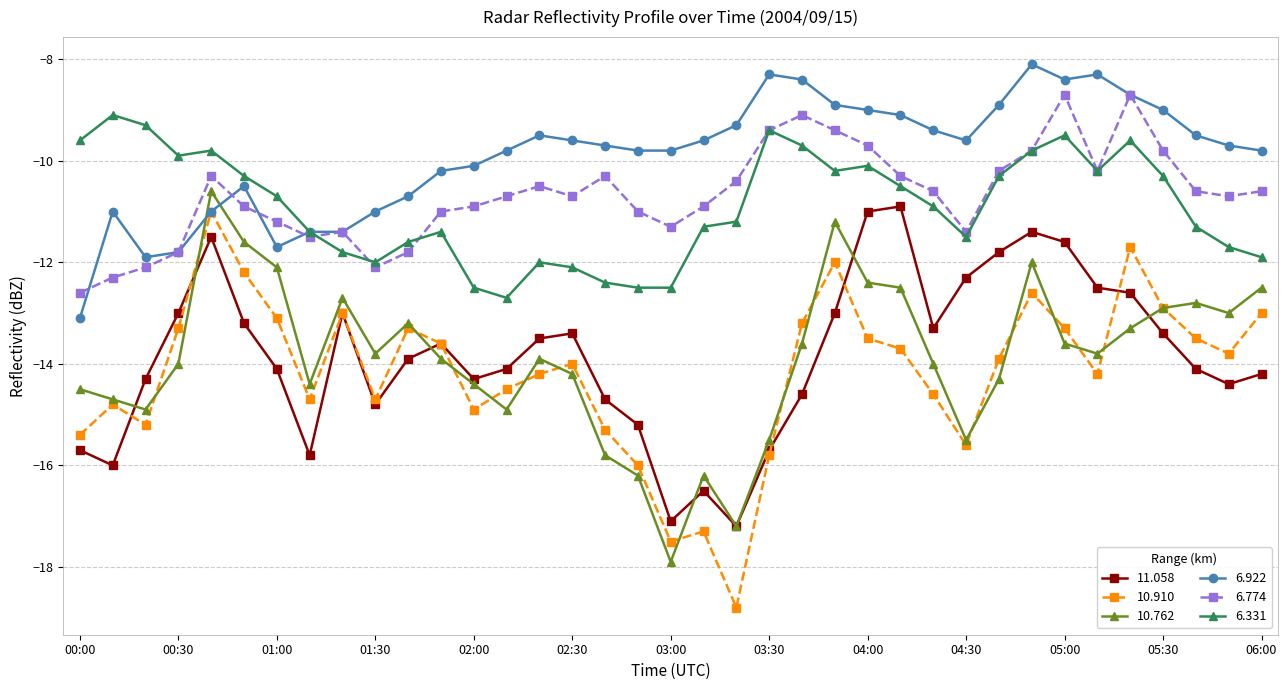

Which series has the widest spread of values?

10.910